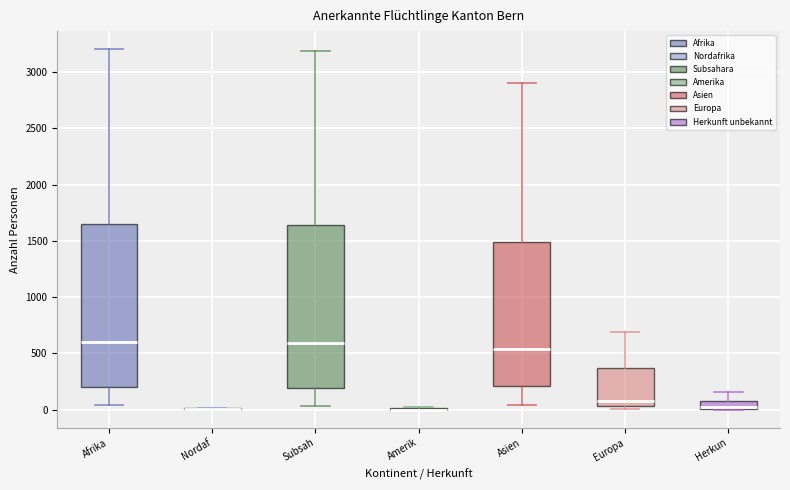

Where does the median line of the box for Europa sit on the y-axis? The values are not printed on the chart, so give them approximately, as read against the axis.

100